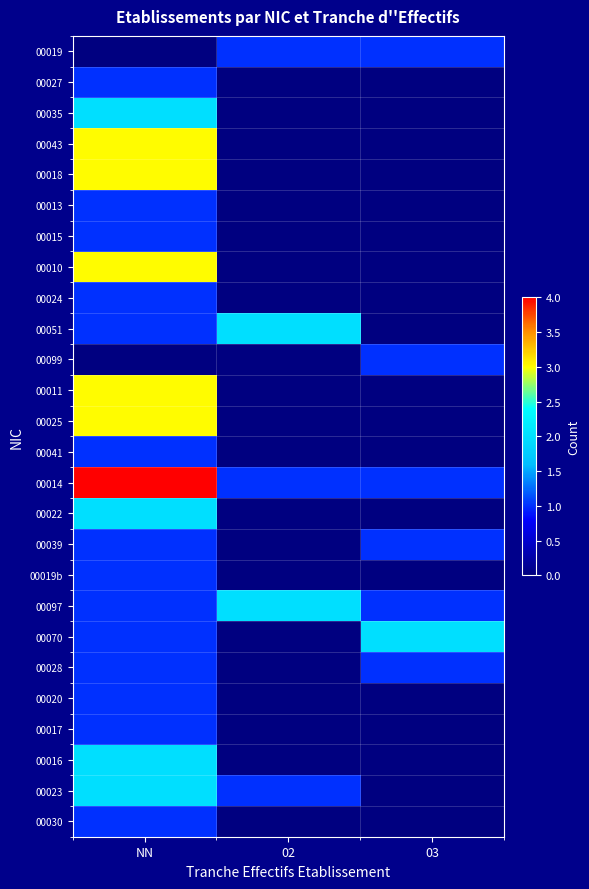

Which series has the largest total across all categories?

00014